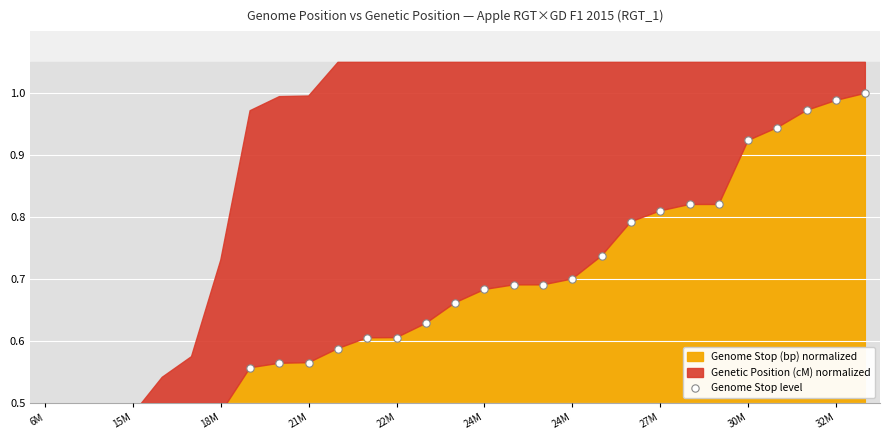

What is the change in value from 20 to 26?

+0.2